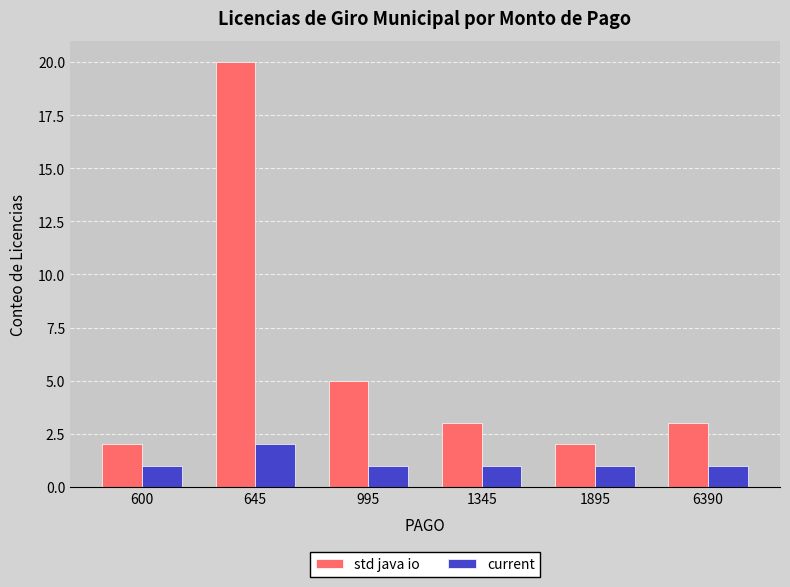

Read the std java io value at 6390, to the nearest 5.

5